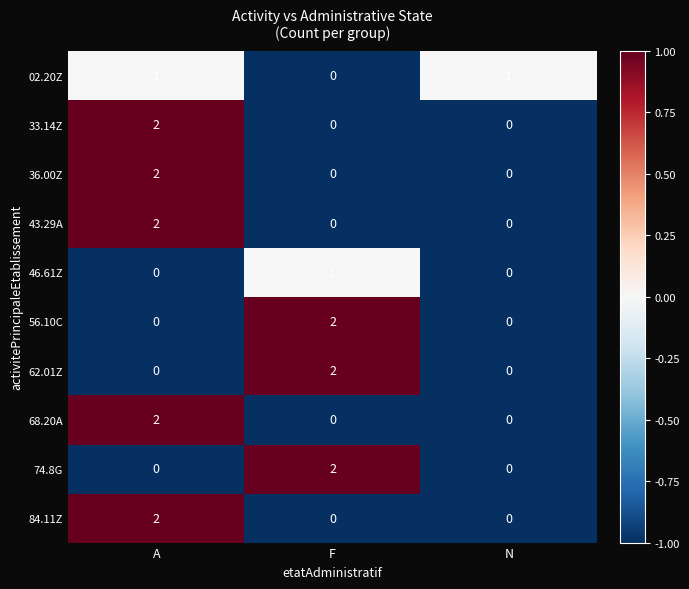

True or false: 46.61Z has a value of -1 at N.

False